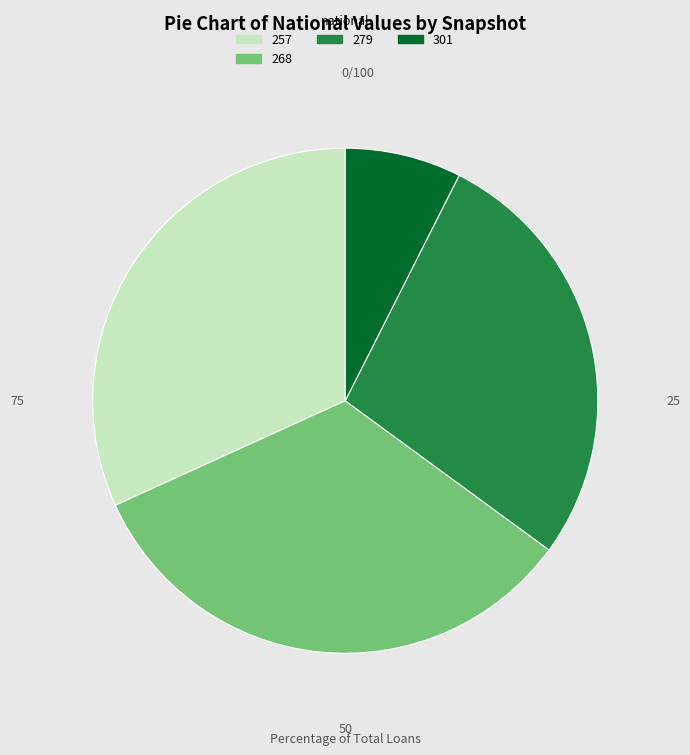

Is there any slice that represents more than half of the pie?

No